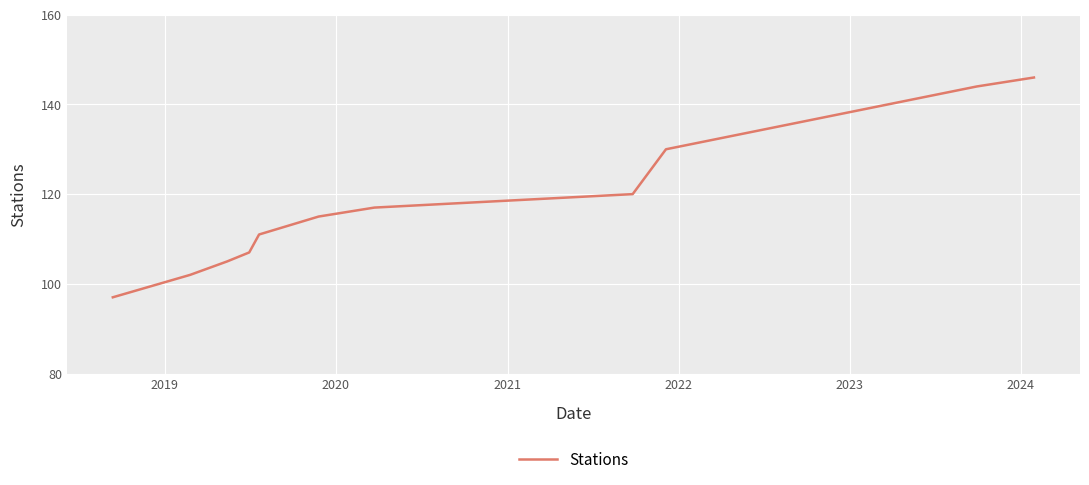

Reading right to left, extract all data points from this chart.

146	144	130	120	117	115	111	107	105	102	97